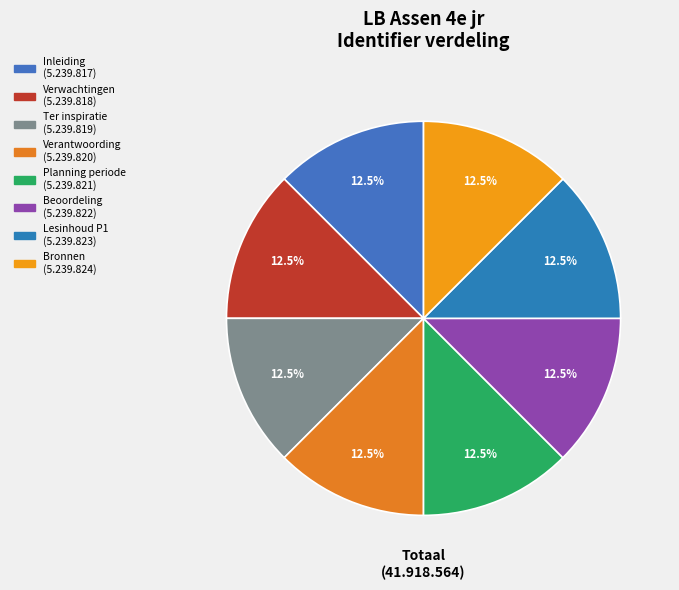

The Ter inspiratie slice represents 24% of the pie. True or false?

False